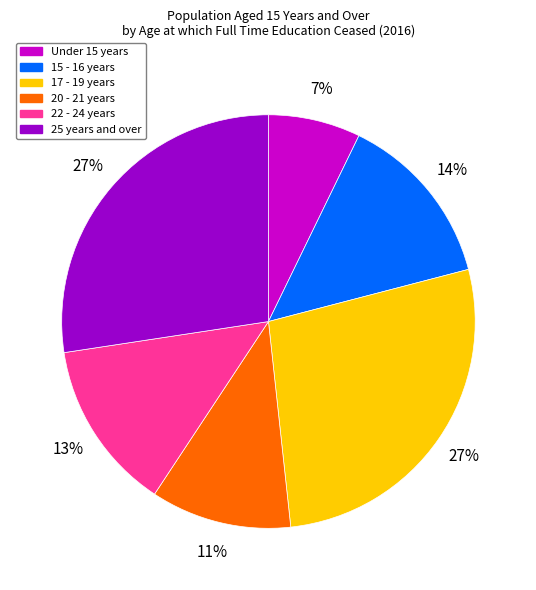

Is the sum of 15 - 16 years and 17 - 19 years greater than half?

No